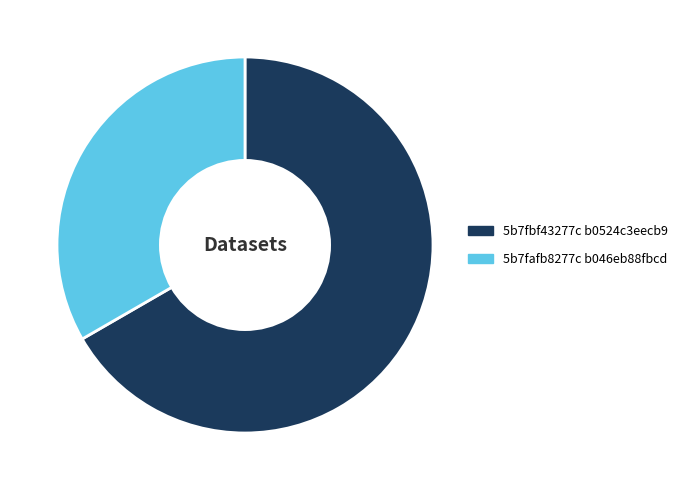

Do 5b7fafb8277c b046eb88fbcd and 5b7fbf43277c b0524c3eecb9 together represent more than half of the pie?

Yes